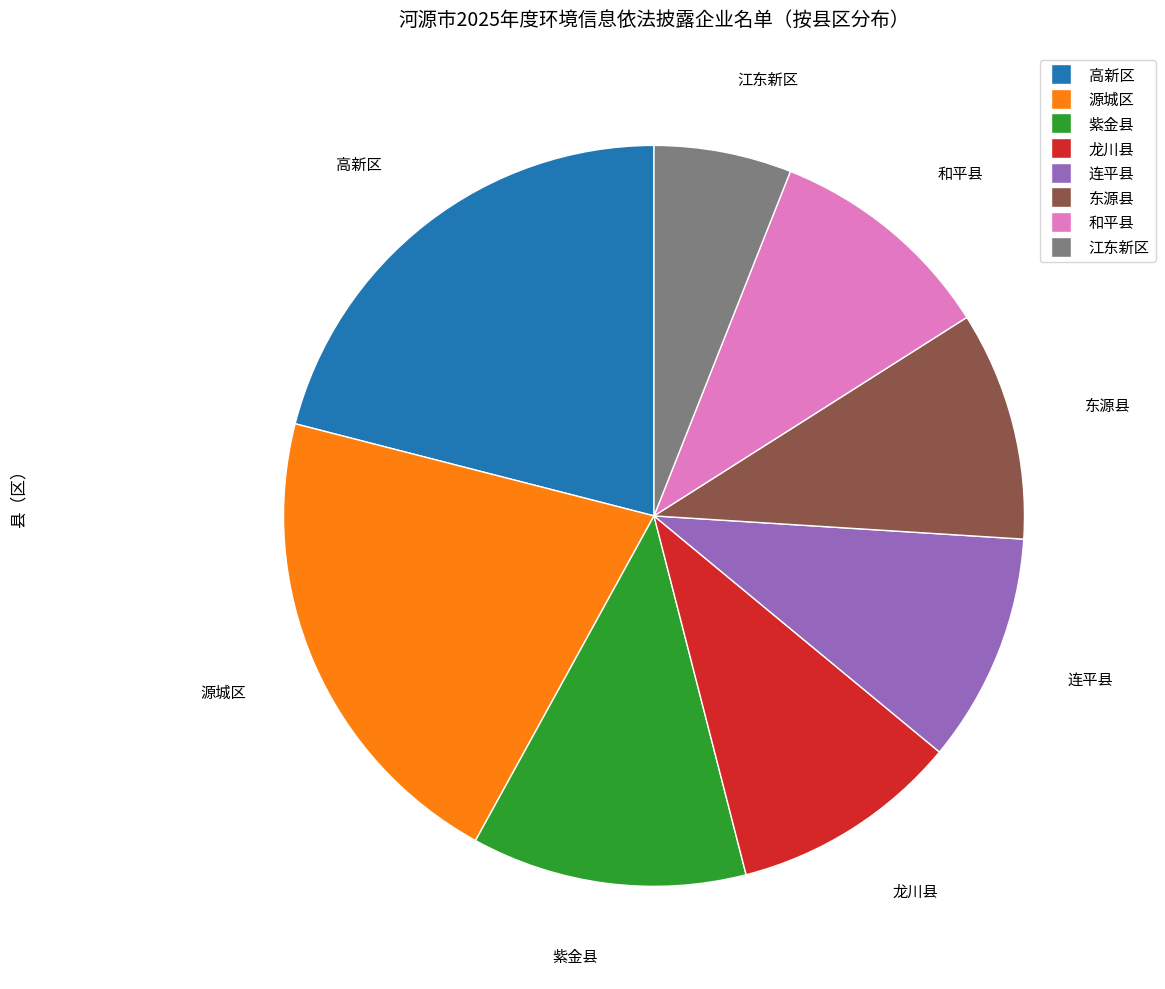

Is it true that 龙川县 is 1% of the pie?

False